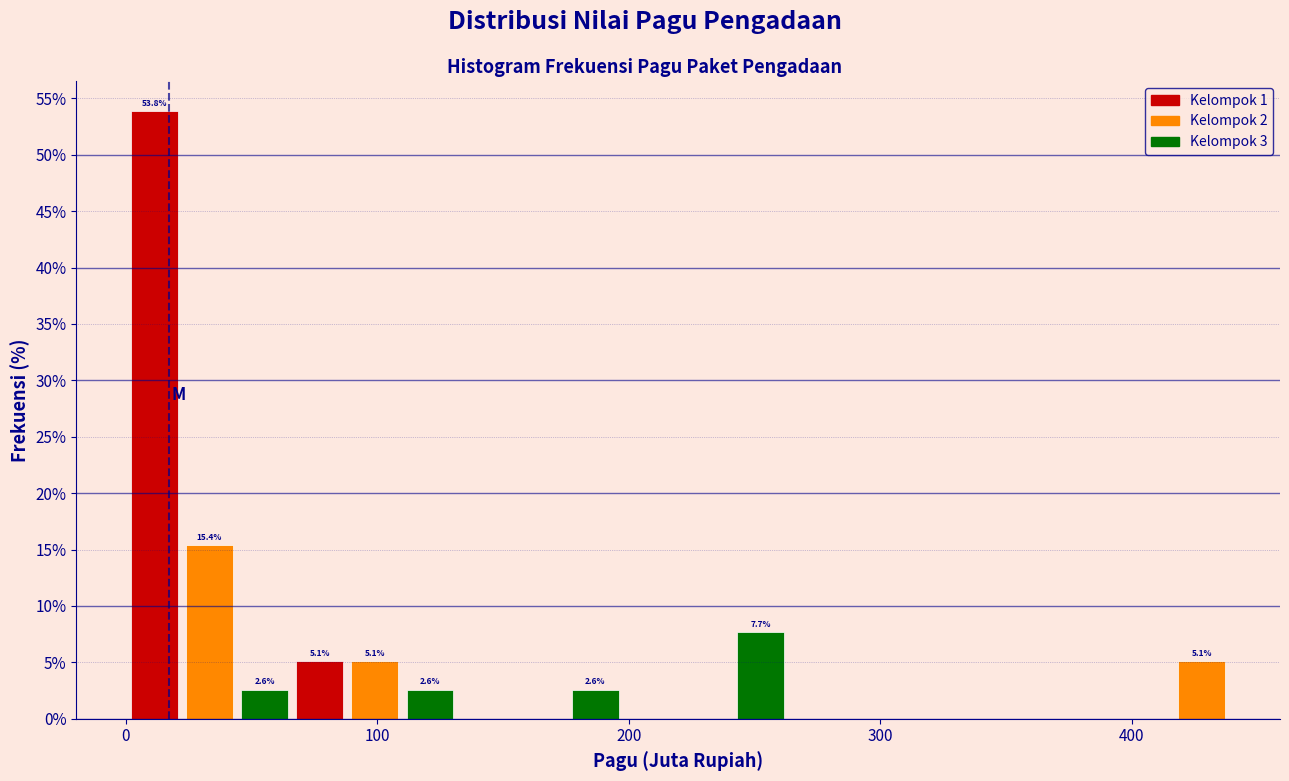

Around what value on the x-axis is the tallest bar? Give the approximate position of its centre, as read against the axis.

10